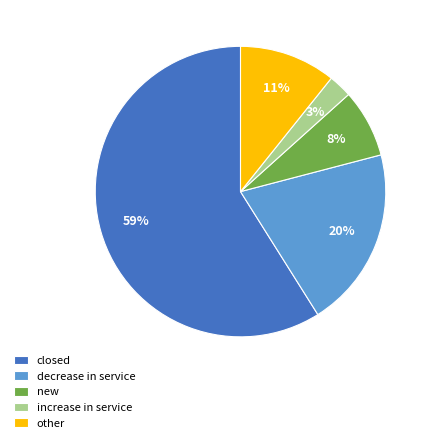

How many slices are in this pie chart?

5